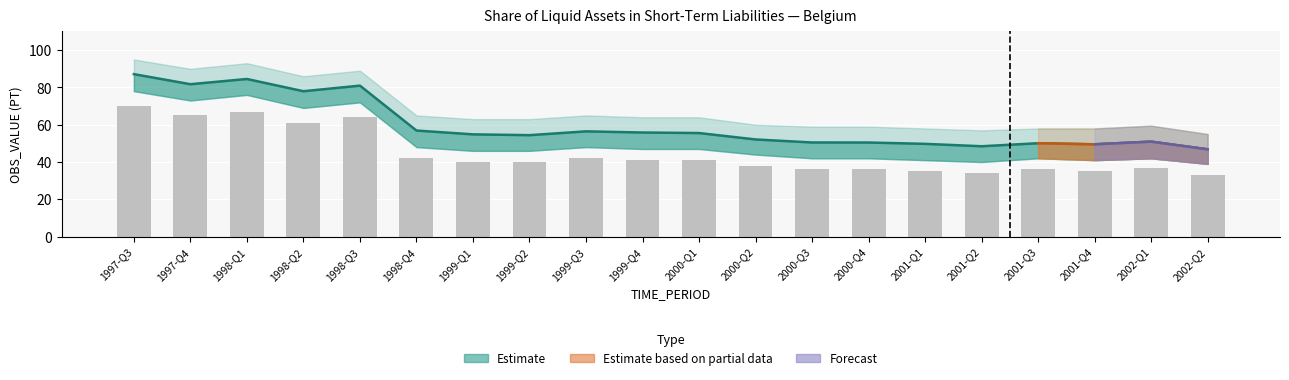

True or false: the data shows 41 at 2000-Q1.

True